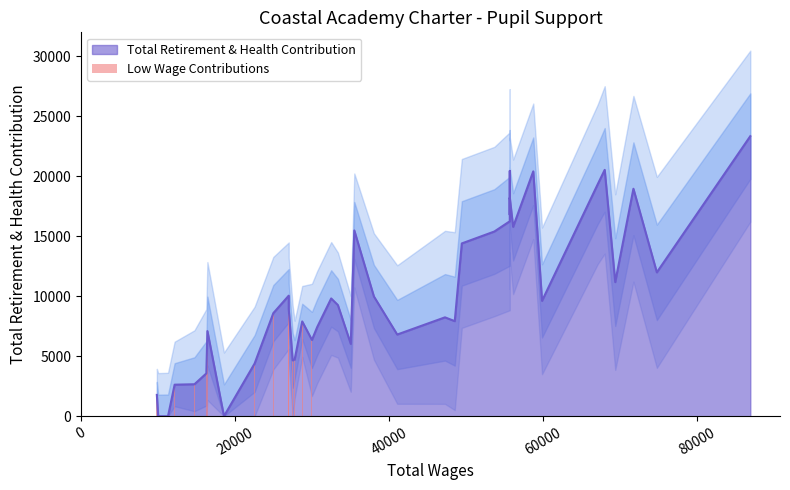

How many positive values are there?

13